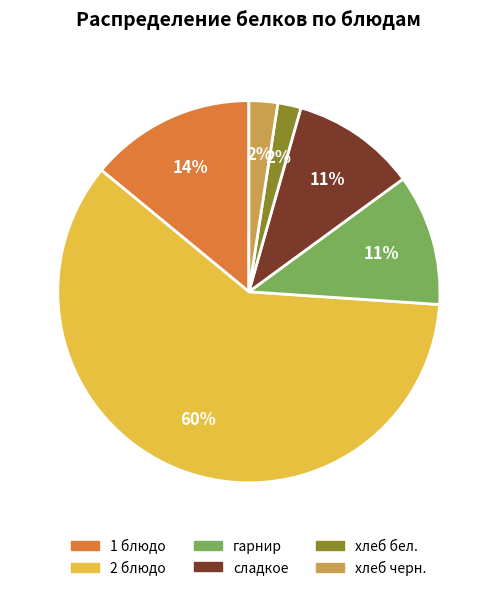

What is the ratio of the value at гарнир to the value at 1 блюдо?

0.8